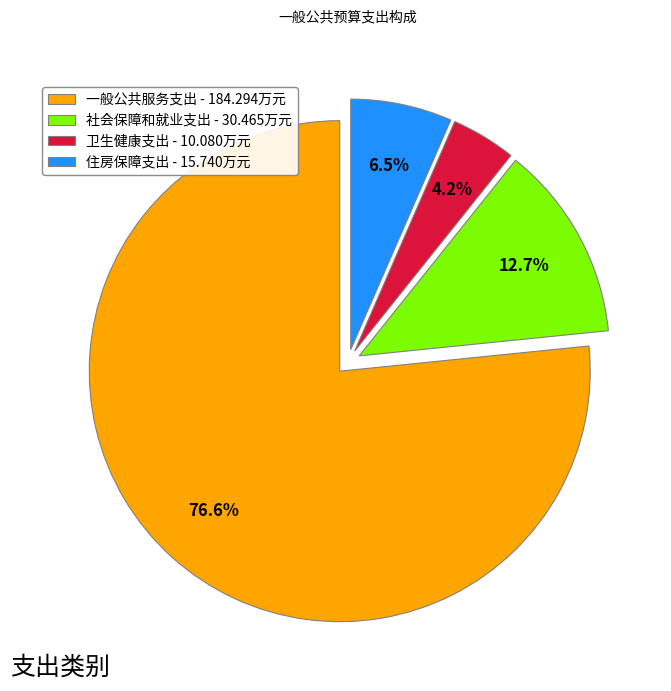

To the nearest percent, what is the difference between the 卫生健康支出 and 住房保障支出 slice percentages?

2%